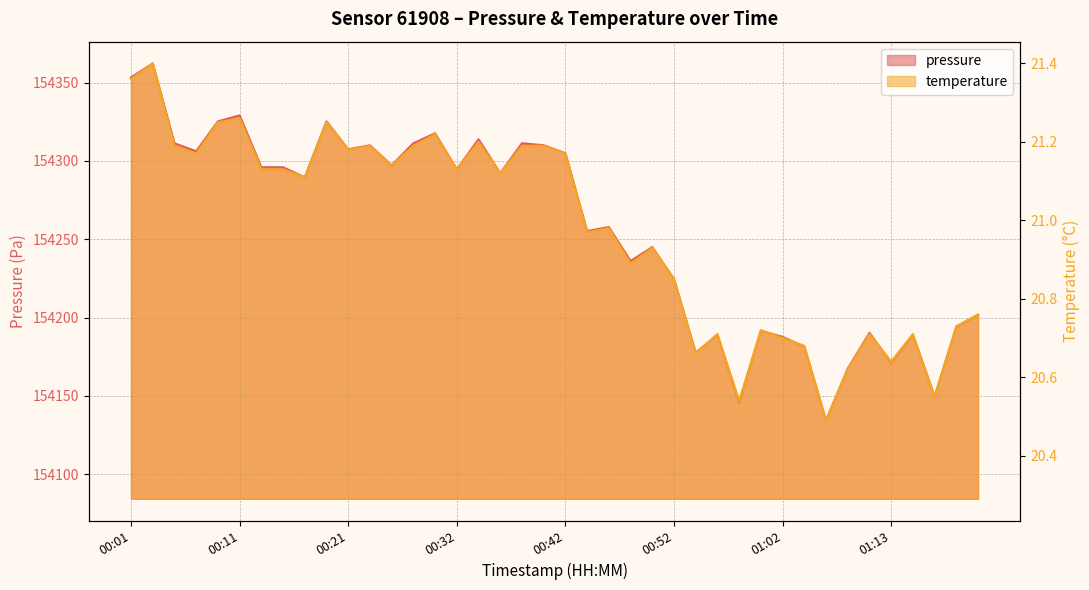

Count the number of categories in the chart.

40